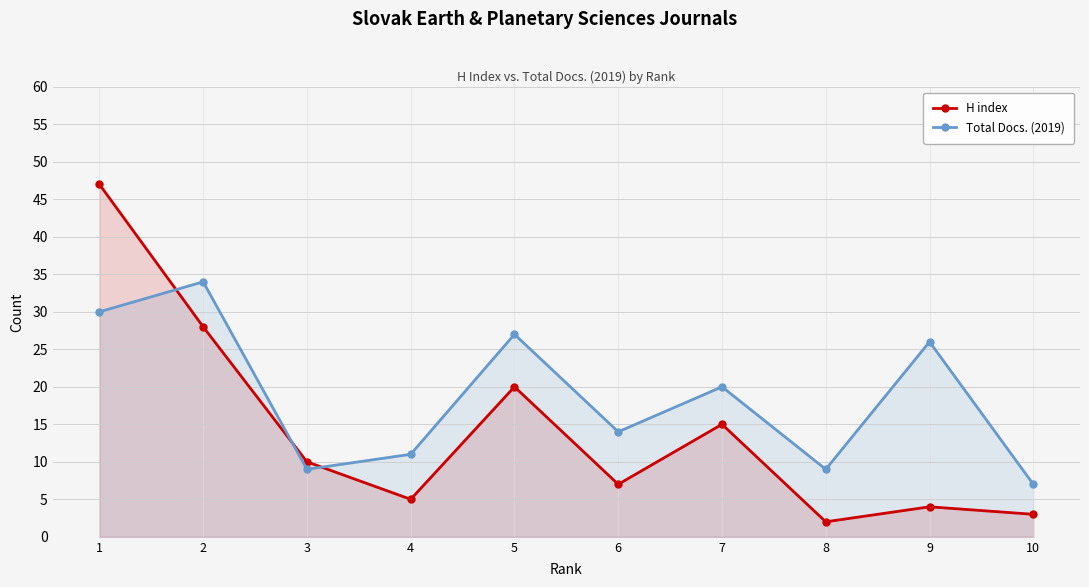

How many intersections are there between H index and Total Docs. (2019)?

3